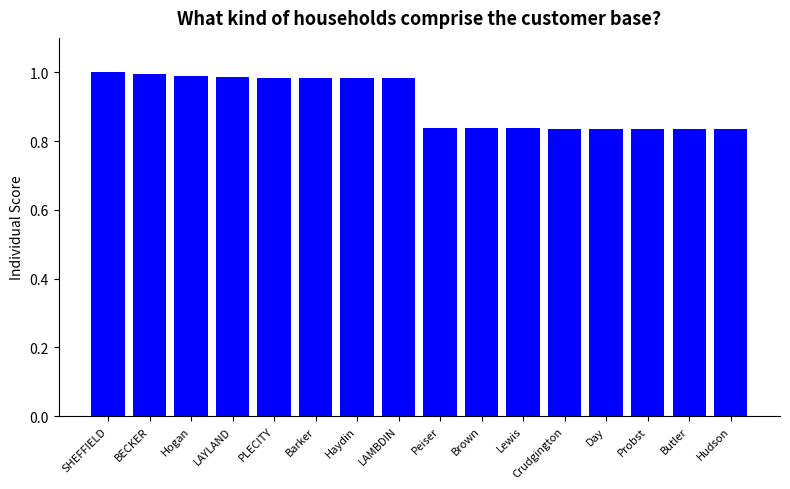

Is it true that the value at PLECITY is 1.5?

False